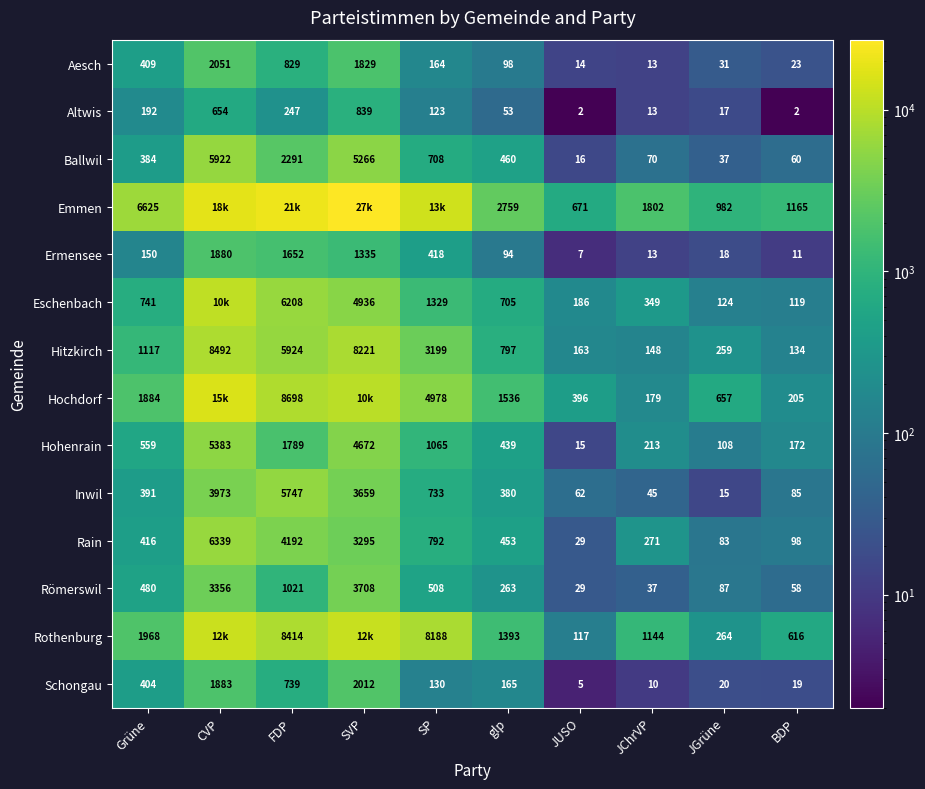

Where does the Emmen series first go above 6625?

CVP